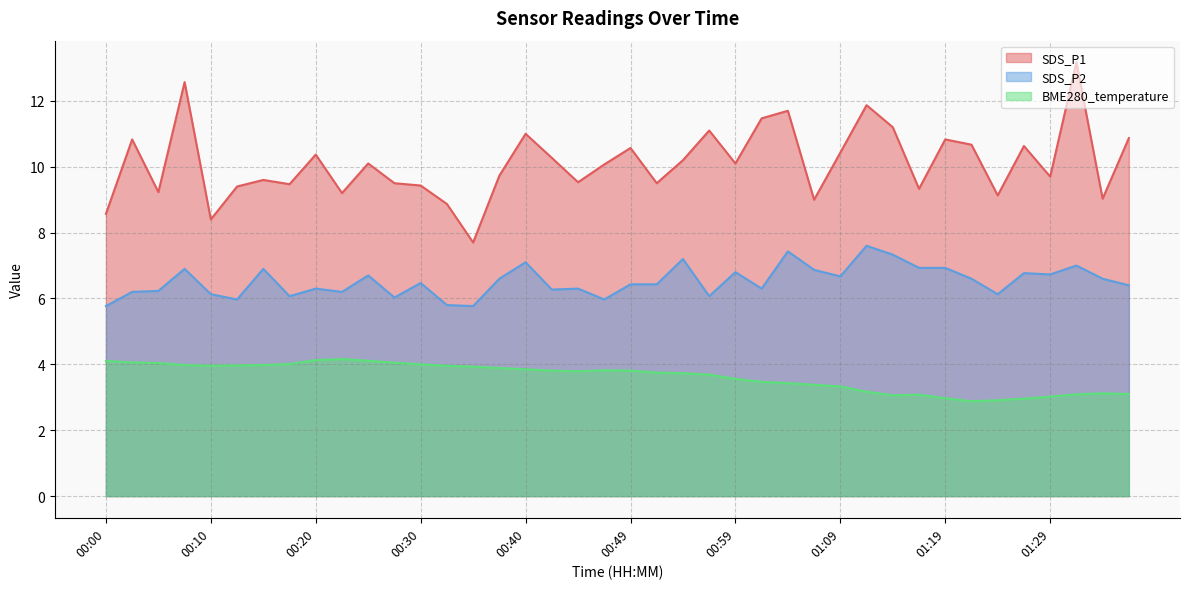

What is the lowest value of the SDS_P1 series?

7.7